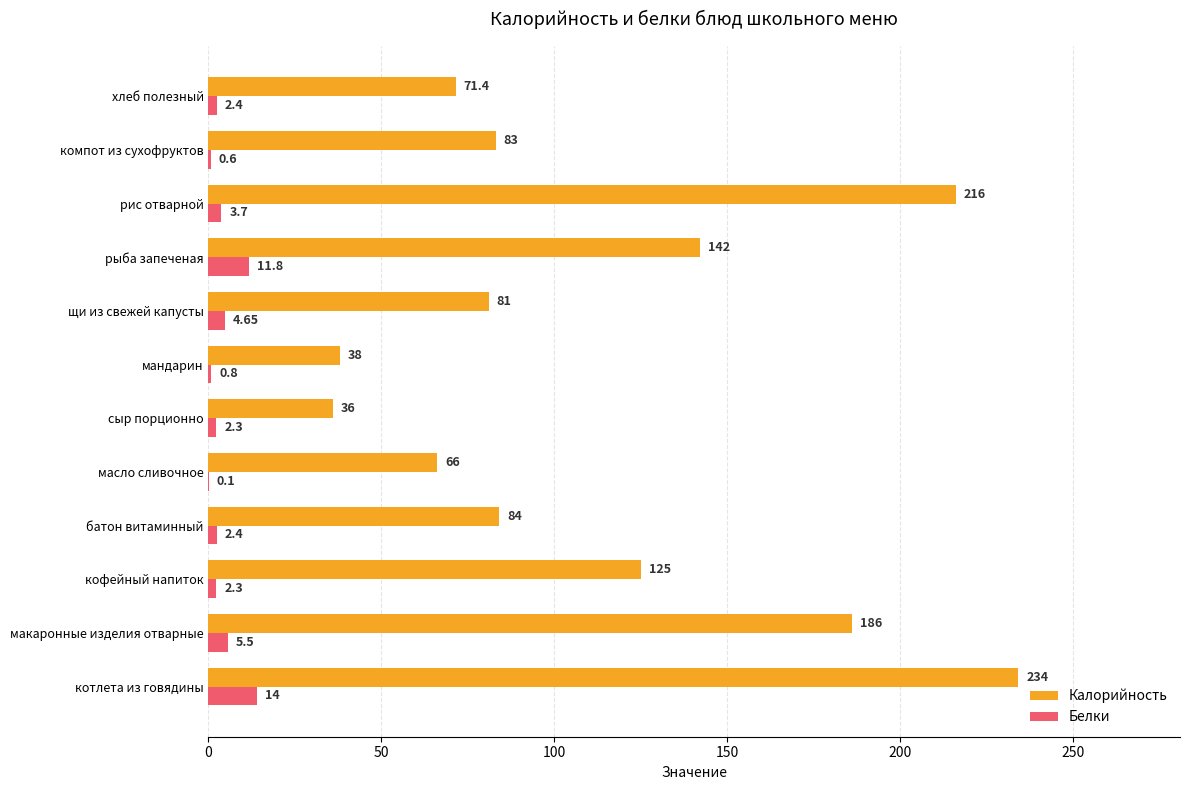

At which label does Калорийность reach its peak?

котлета из говядины